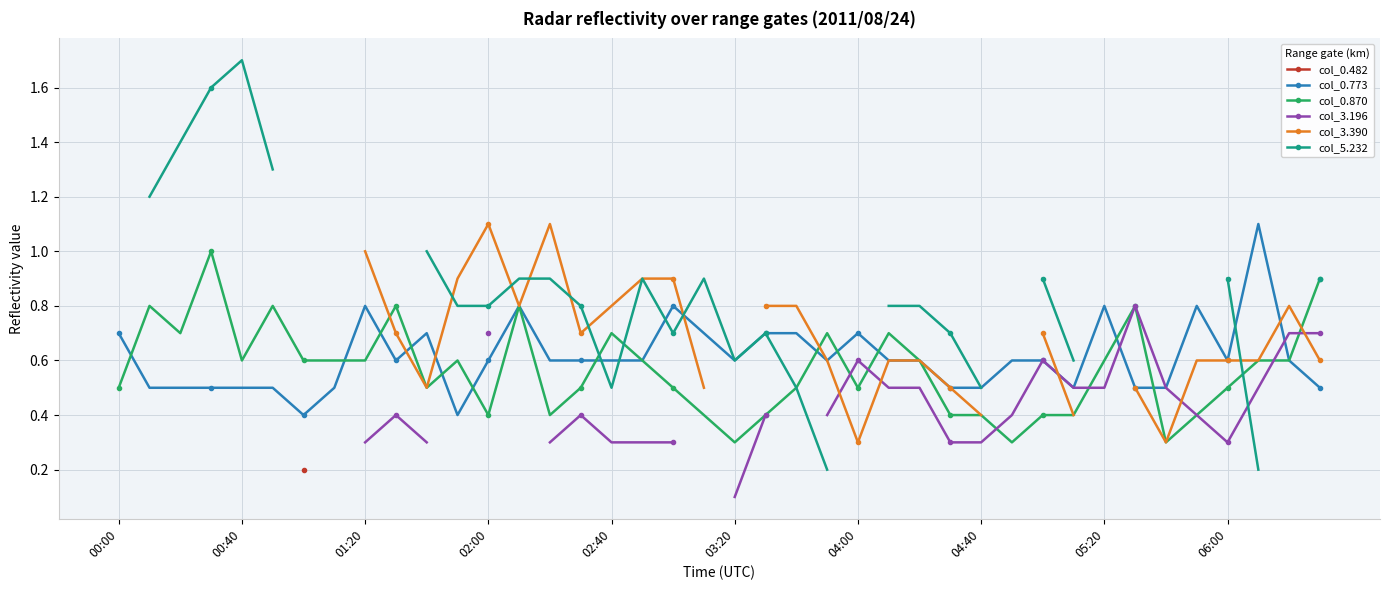

Which series has the largest total across all categories?

col_0.773